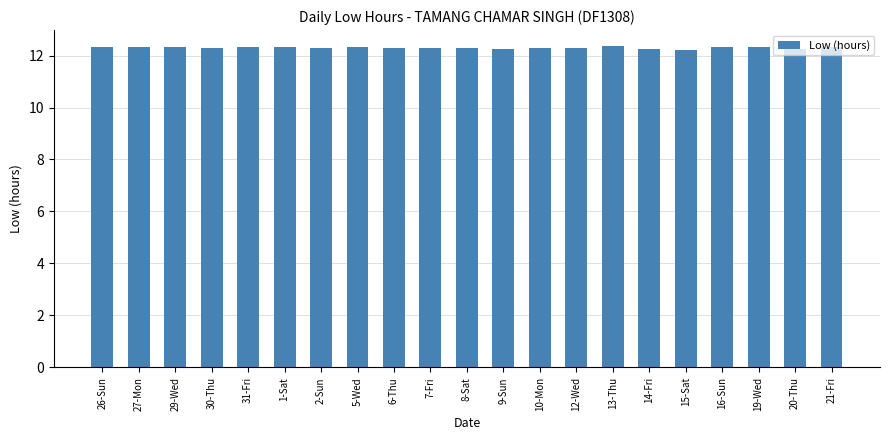

How many data points does each series have?

21